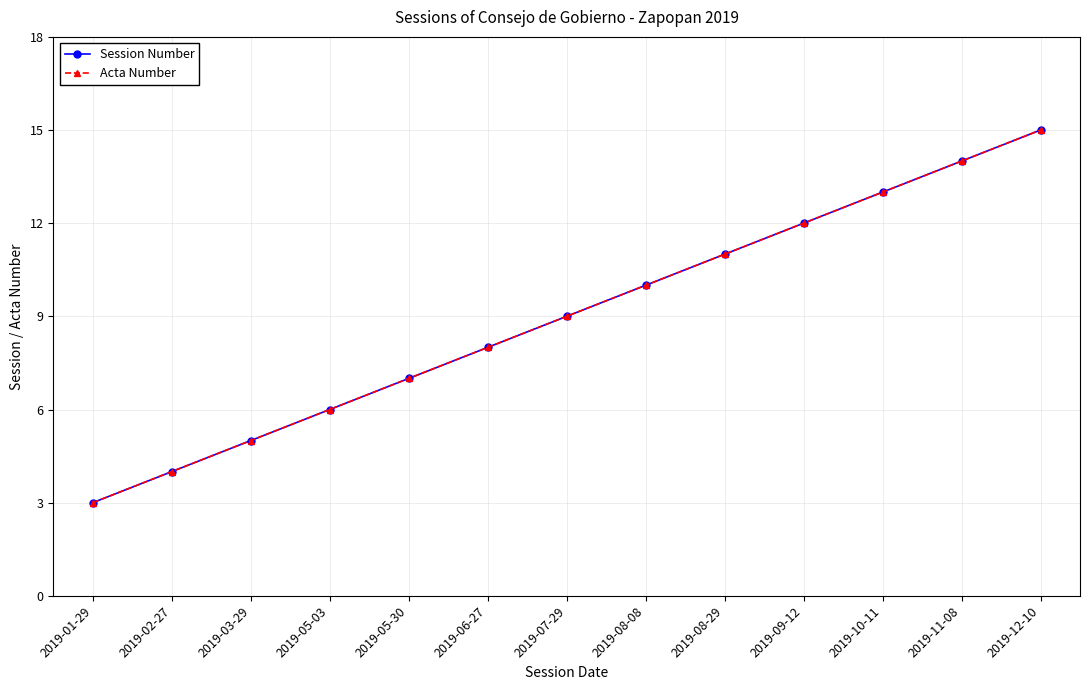

Does the chart have visible grid lines?

Yes